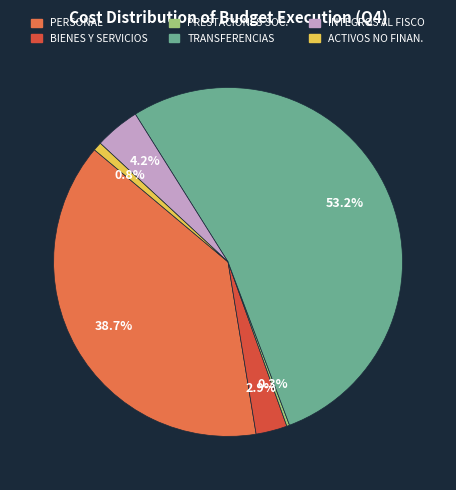

Is there any slice that represents more than half of the pie?

Yes